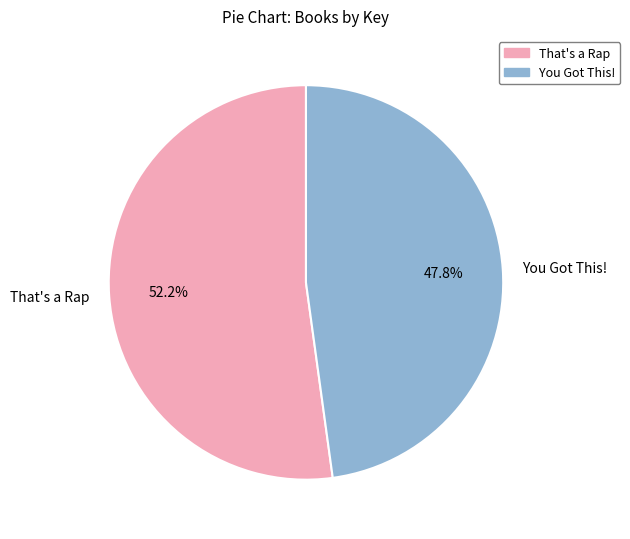

To the nearest percent, what is the difference between the largest and smallest slice percentages?

4%